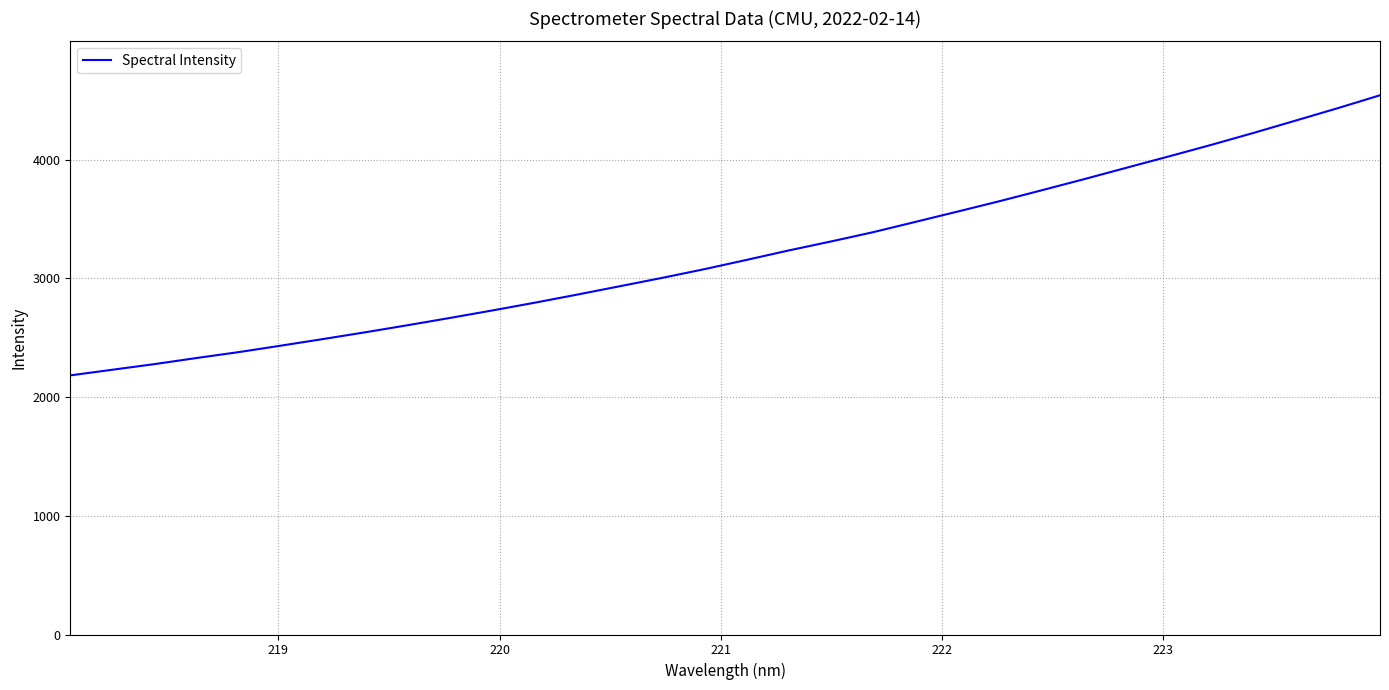

What is the greatest value displayed?

4543.0